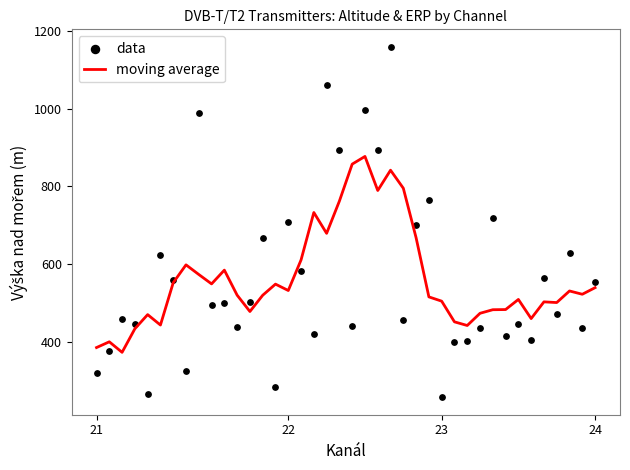

Which series contains the highest Y value?

data